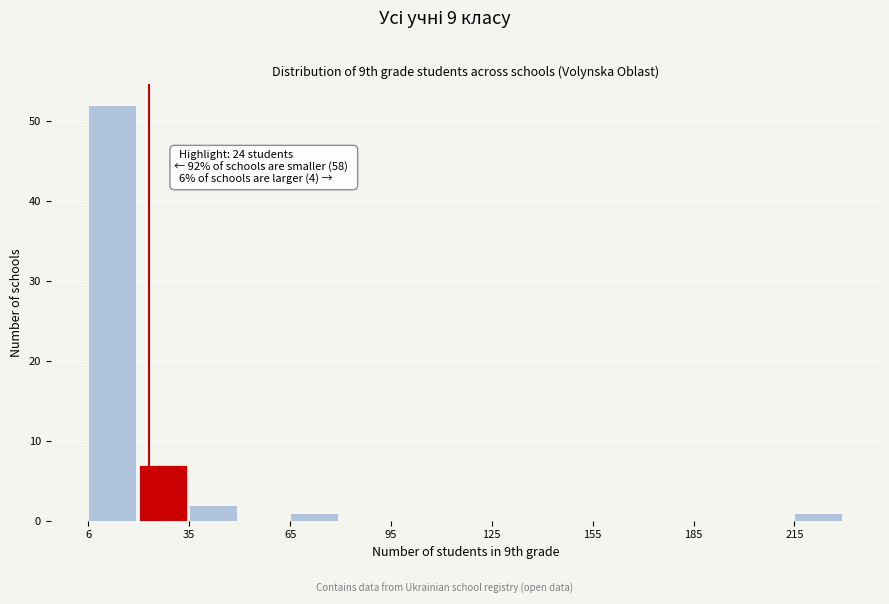

Around what value on the x-axis is the tallest bar? Give the approximate position of its centre, as read against the axis.

15